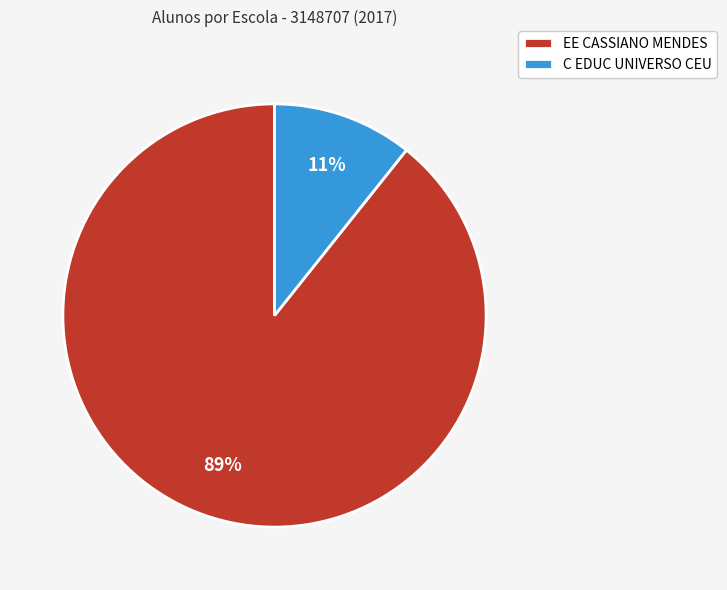

What percentage is the C EDUC UNIVERSO CEU slice, to the nearest percent?

11%